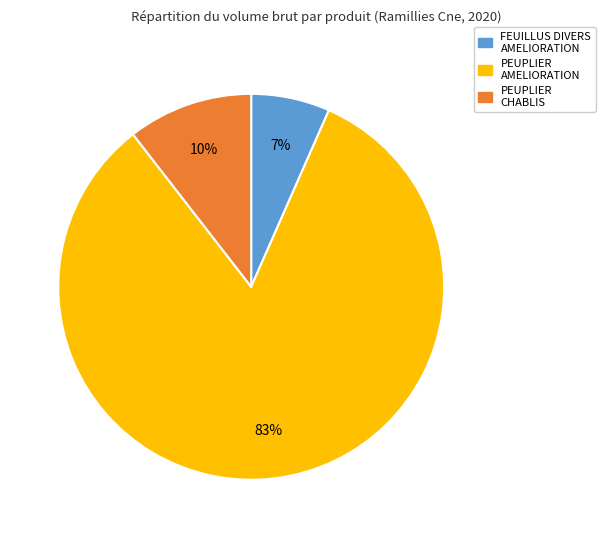

The FEUILLUS DIVERS AMELIORATION slice represents 20% of the pie. True or false?

False